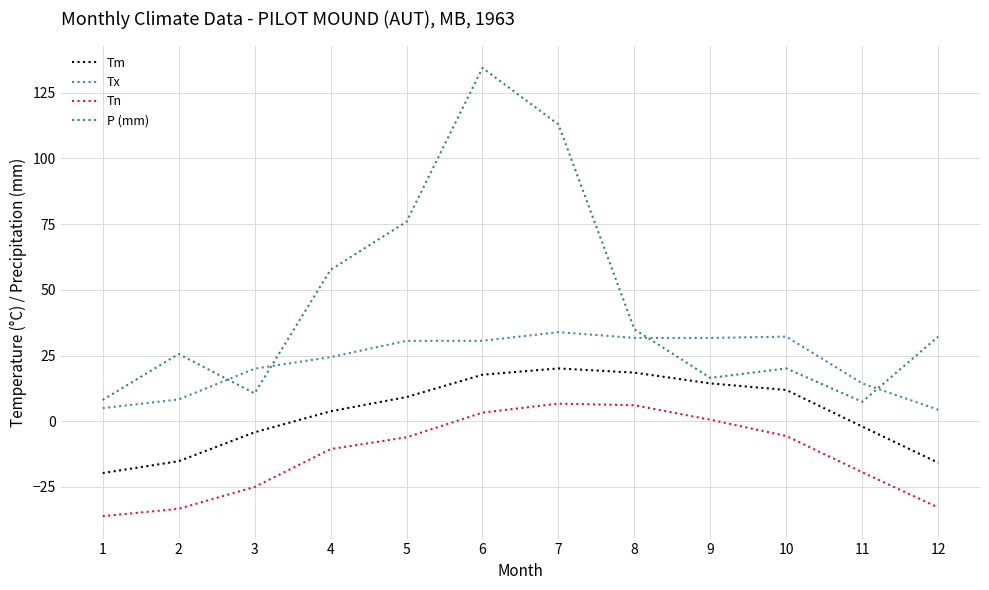

What is the sum of the Tm values at 5 and 9?

23.6